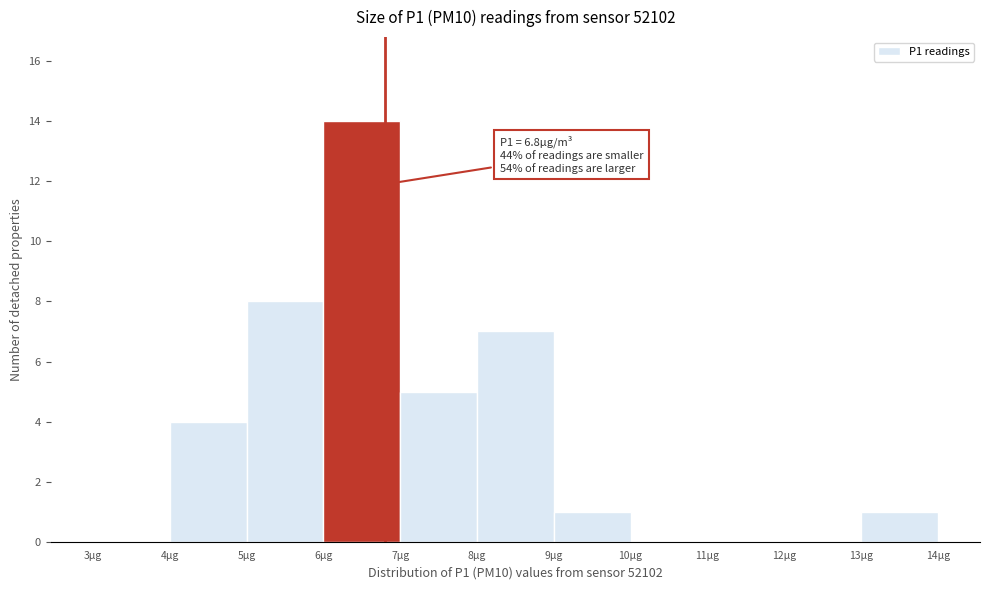

Over which range of the x-axis is the bar tallest?

6 to 7